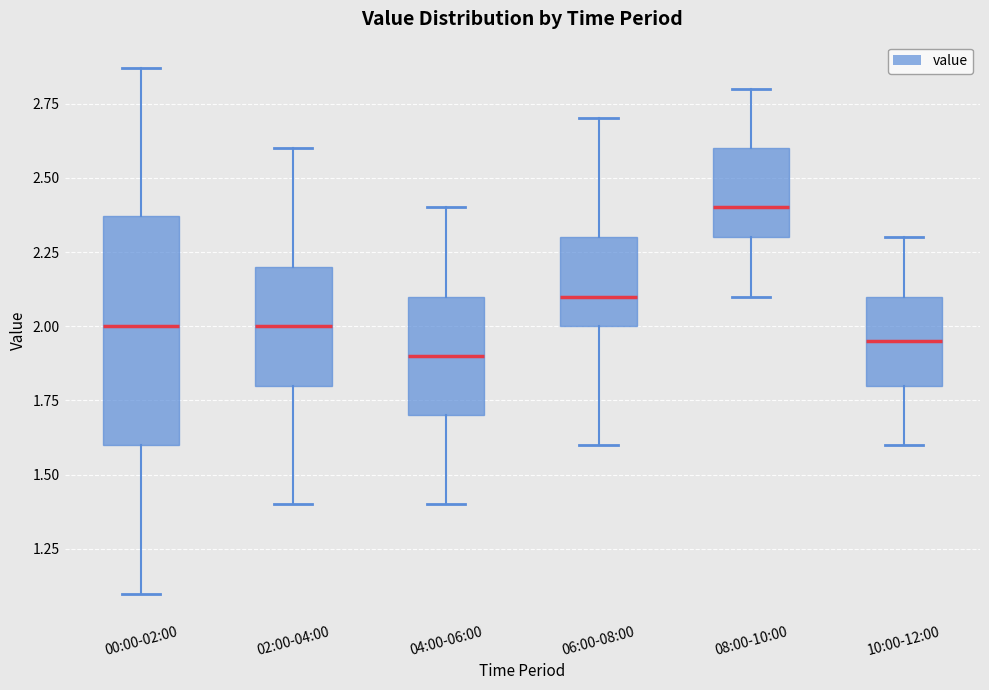

Which box has the highest median line?

08:00-10:00